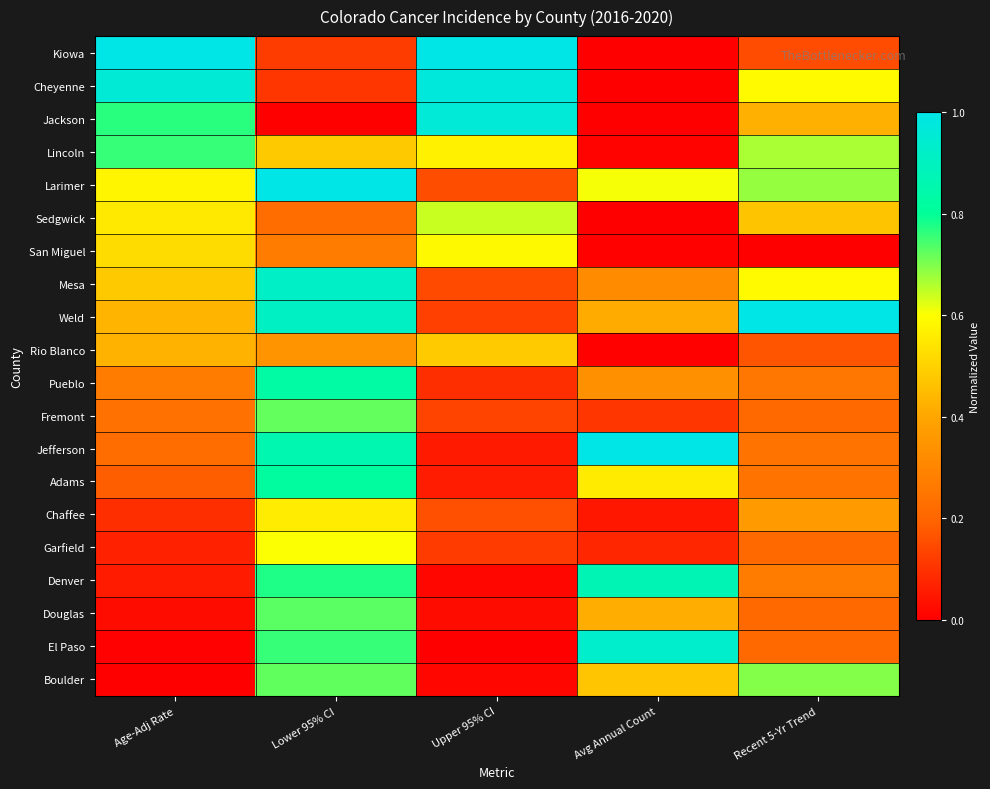

Which has a higher value, Recent 5-Yr Trend or Lower 95% CI?

Recent 5-Yr Trend